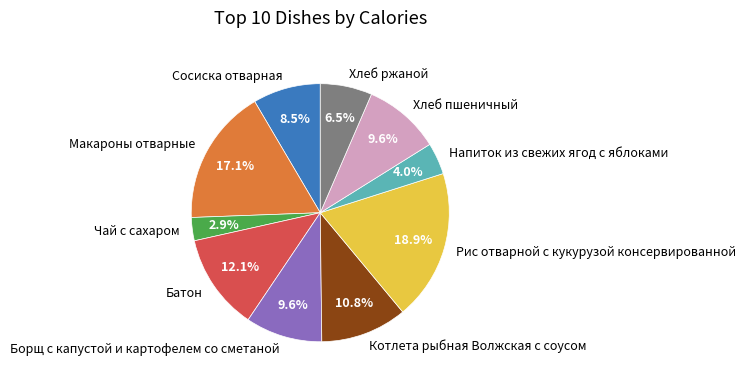

Is it true that Хлеб пшеничный is 10% of the pie?

True